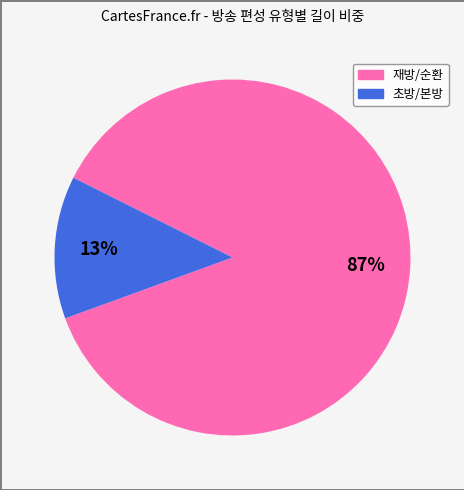

Is there a majority slice in this chart?

Yes